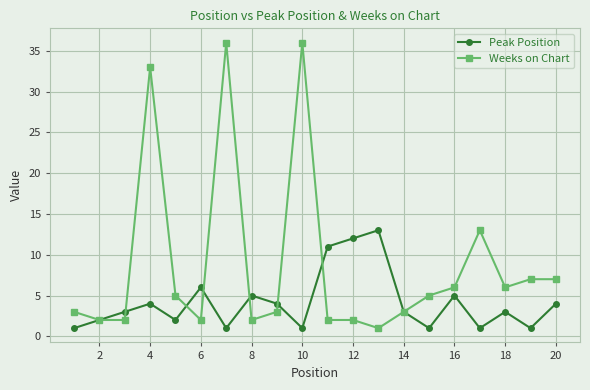

How many lines are shown in the chart?

2